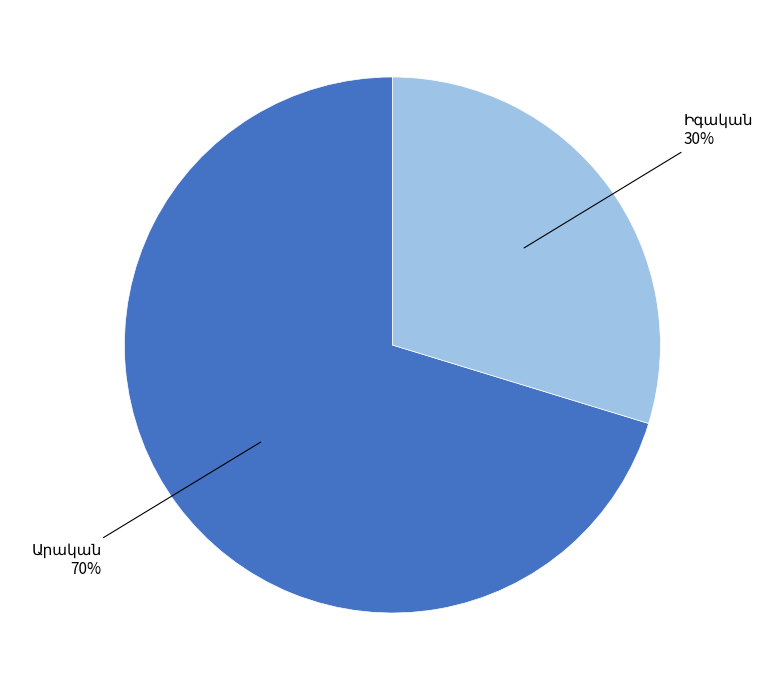

To the nearest percent, what is the average slice percentage?

50%